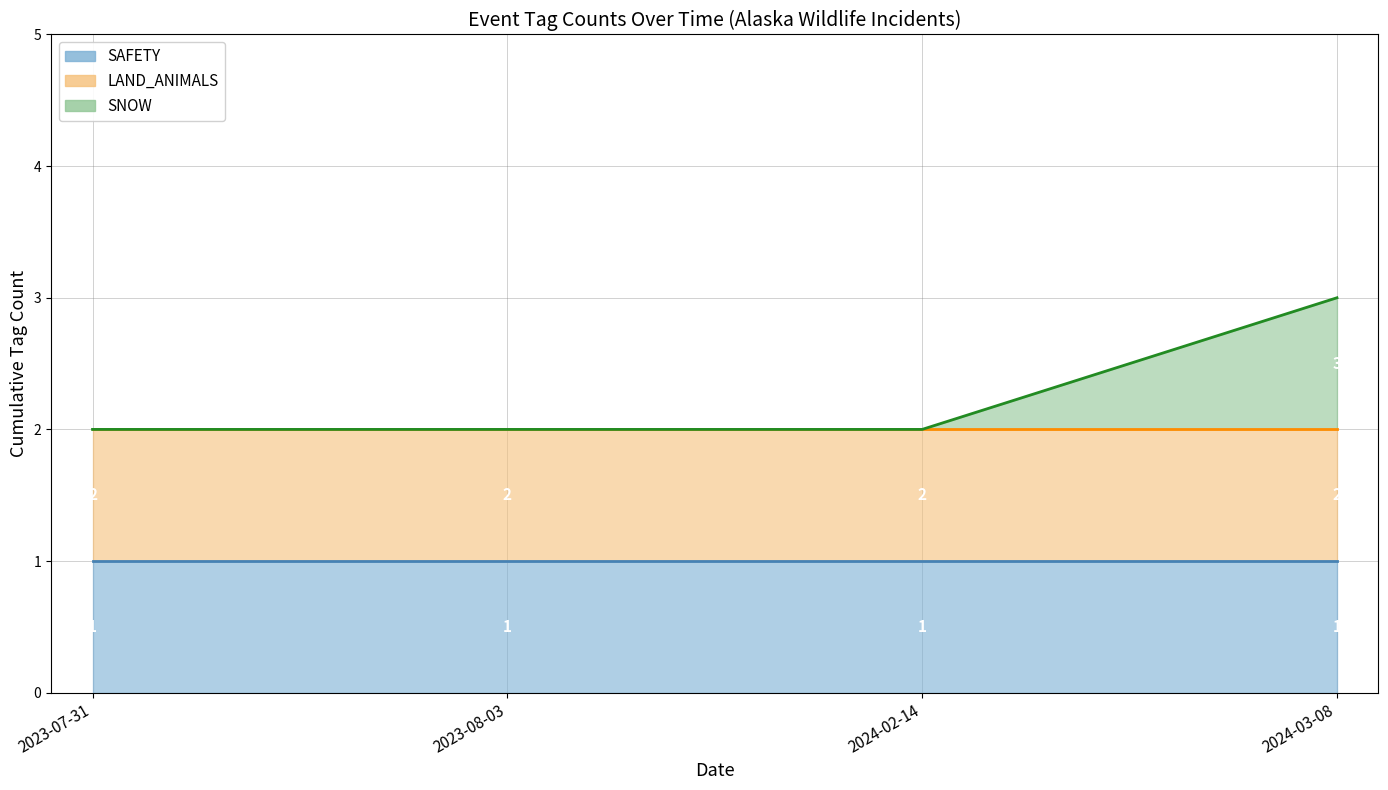

True or false: LAND_ANIMALS has more than 1 interior local peaks.

False